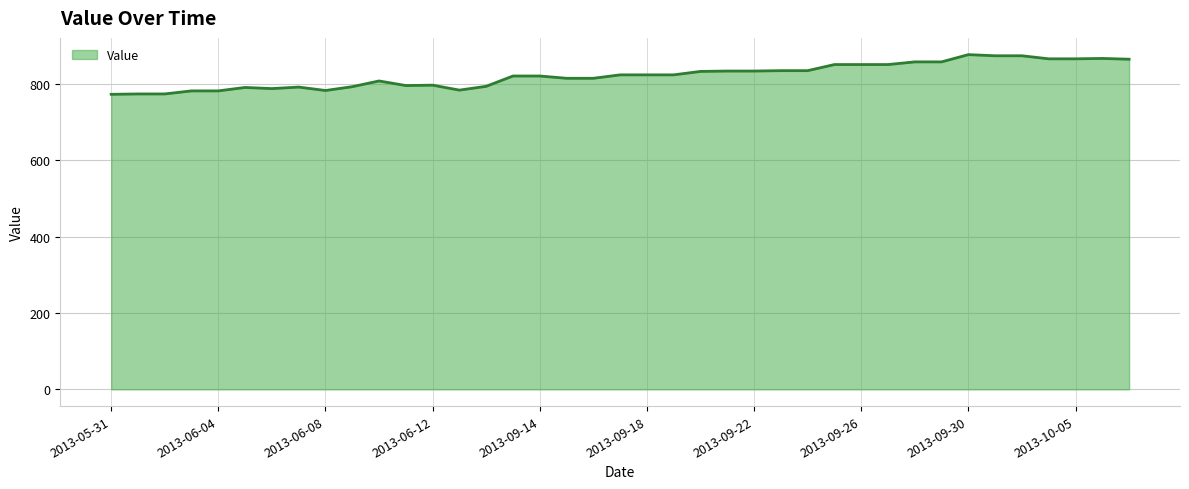

Does the chart have visible grid lines?

Yes